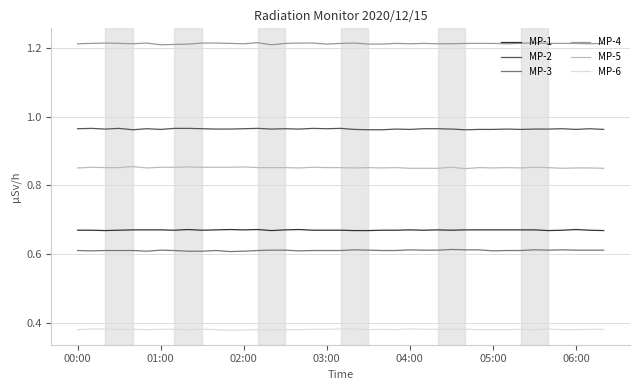

Rank the series by their maximum value, from highest to lowest.

MP-4, MP-2, MP-5, MP-1, MP-3, MP-6